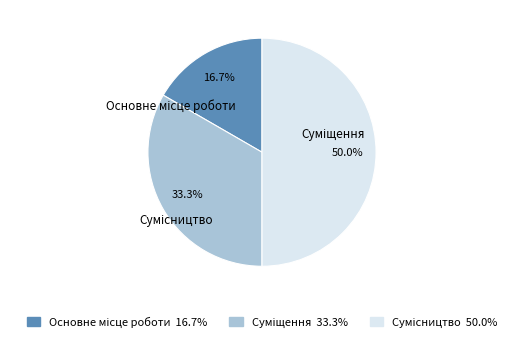

How much of the chart is everything except Основне місце роботи?

83.3%